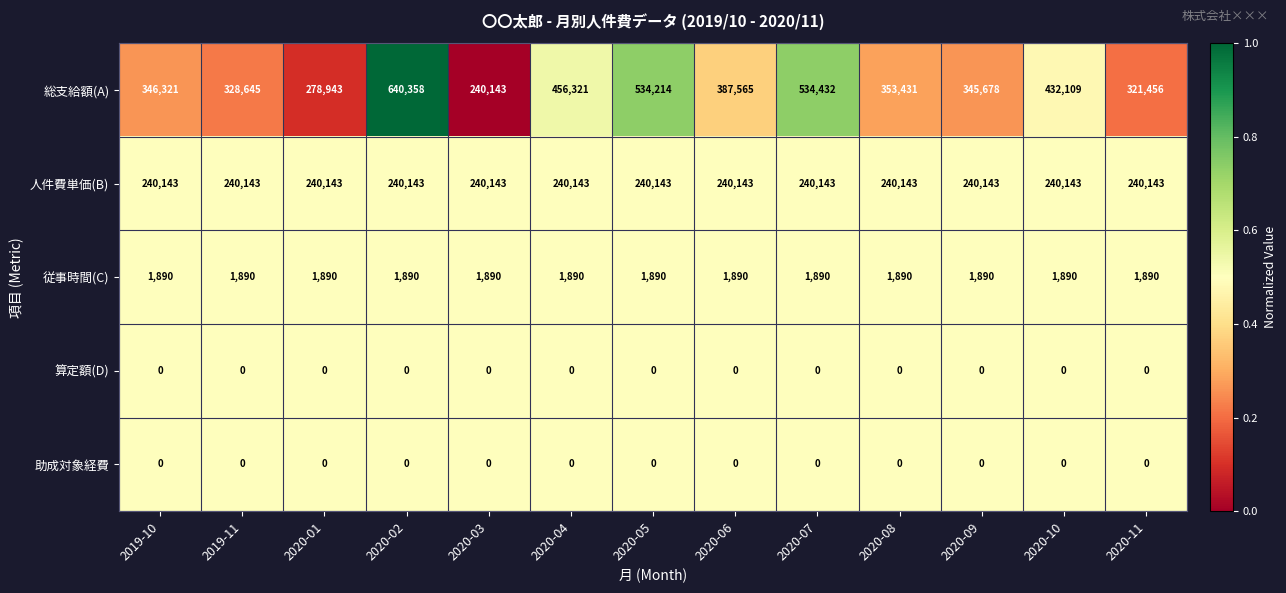

What is the highest value of the 従事時間(C) series?

1890